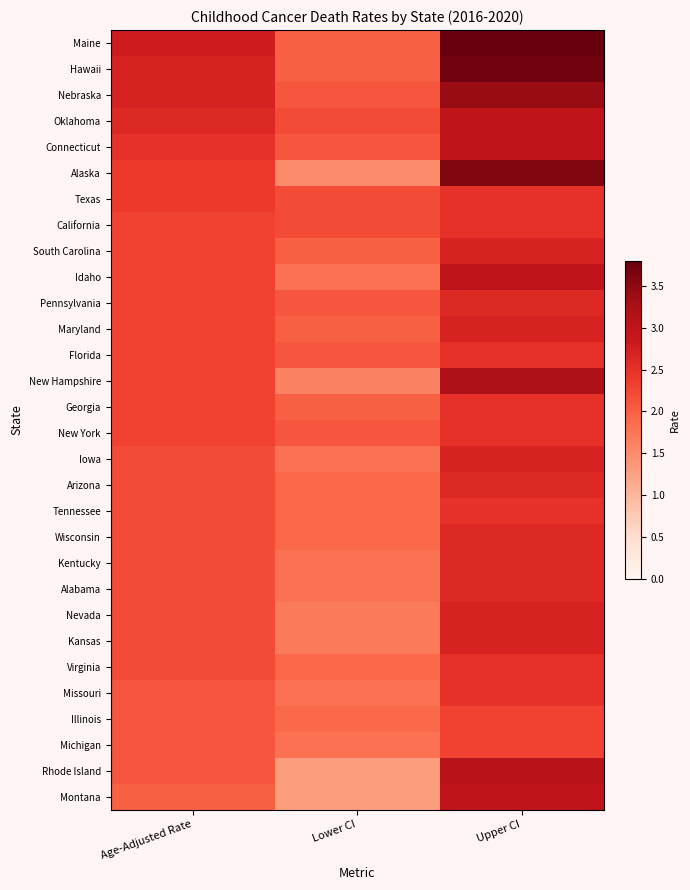

Which series changed the most between Lower CI and Upper CI?

Alaska